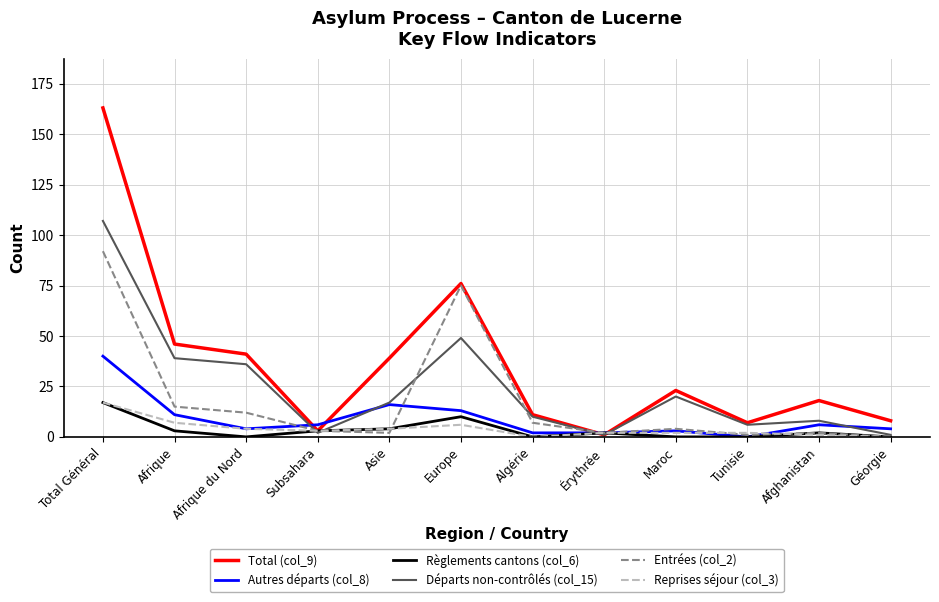

Reading left to right, list all the values displayed in this chart.

Total (col_9): 163	46	41	3	39	76	11	1	23	7	18	8
Autres départs (col_8): 40	11	4	6	16	13	2	2	3	0	6	4
Règlements cantons (col_6): 17	3	0	3	4	10	0	2	0	0	2	0
Départs non-contrôlés (col_15): 107	39	36	2	17	49	10	1	20	6	8	1
Entrées (col_2): 92	15	12	3	2	75	7	2	4	1	2	0
Reprises séjour (col_3): 17	7	4	3	4	6	0	2	2	2	1	0